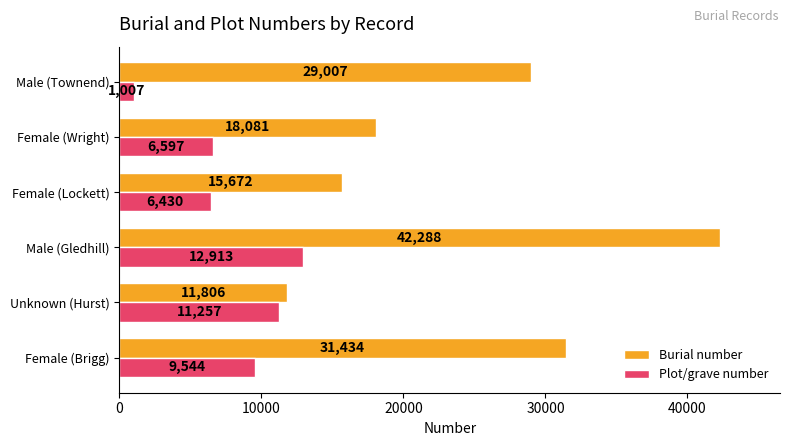

The value of Burial number at Female (Lockett) is 27782. True or false?

False